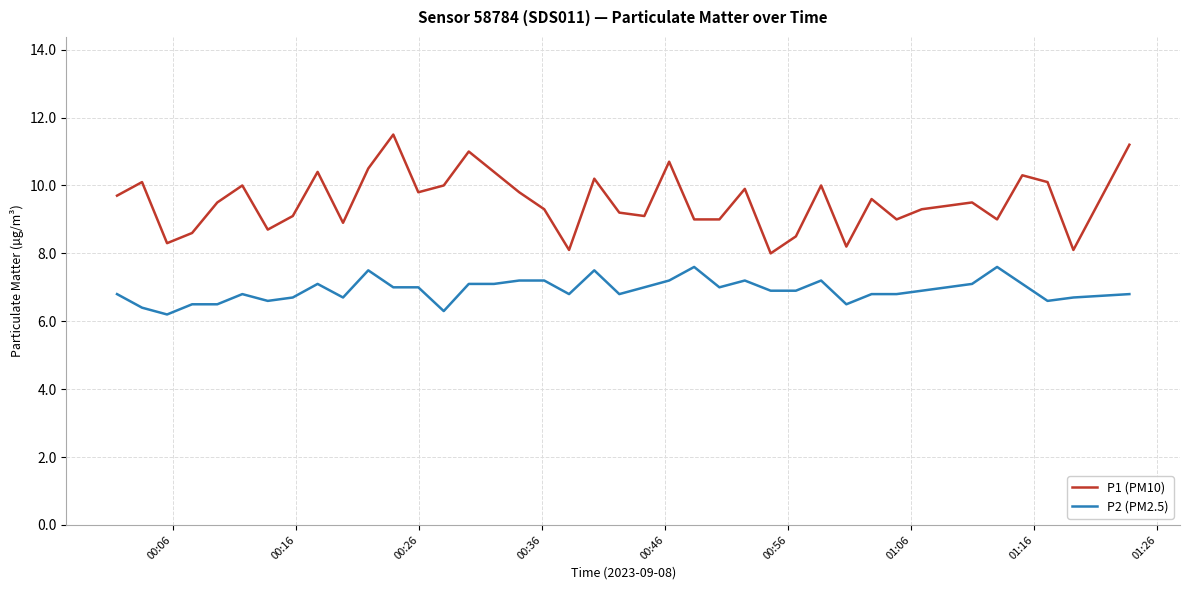

List the series in order of their peak value, highest first.

P1 (PM10), P2 (PM2.5)